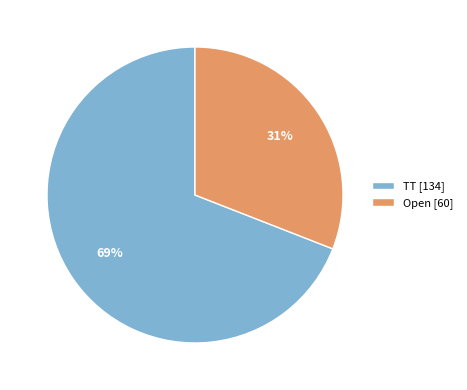

Rank the categories by value from highest to lowest.

TT, Open